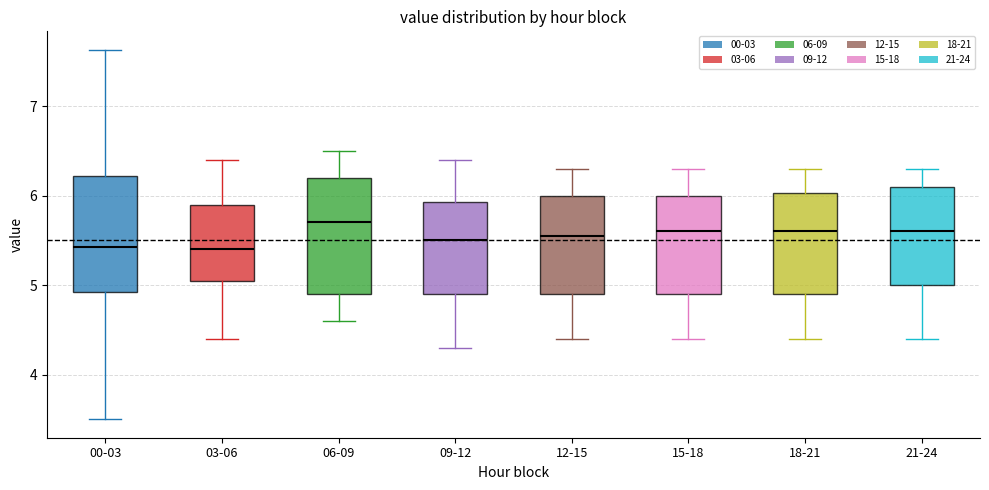

Reading left to right, transcribe this box plot: for each box, give where its median line is, the range the box spans, and where its two whiskers end, as read against the y-axis. The values are not printed on the chart, so give them approximately, as read against the axis.

00-03: median 5.4, box 4.9 to 6.2, whiskers 3.5 to 7.6
03-06: median 5.4, box 5.1 to 5.9, whiskers 4.4 to 6.4
06-09: median 5.7, box 4.9 to 6.2, whiskers 4.6 to 6.5
09-12: median 5.5, box 4.9 to 5.9, whiskers 4.3 to 6.4
12-15: median 5.6, box 4.9 to 6.0, whiskers 4.4 to 6.3
15-18: median 5.6, box 4.9 to 6.0, whiskers 4.4 to 6.3
18-21: median 5.6, box 4.9 to 6.0, whiskers 4.4 to 6.3
21-24: median 5.6, box 5.0 to 6.1, whiskers 4.4 to 6.3